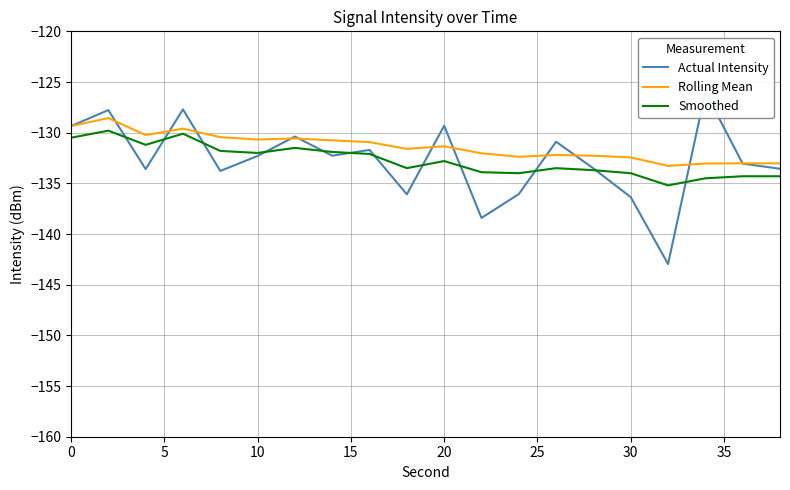

Rank the series by their maximum value, from lowest to highest.

Smoothed, Rolling Mean, Actual Intensity